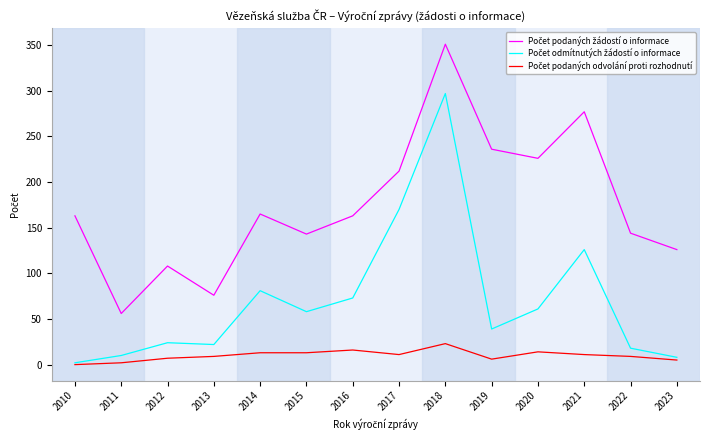

Does the chart have visible grid lines?

No